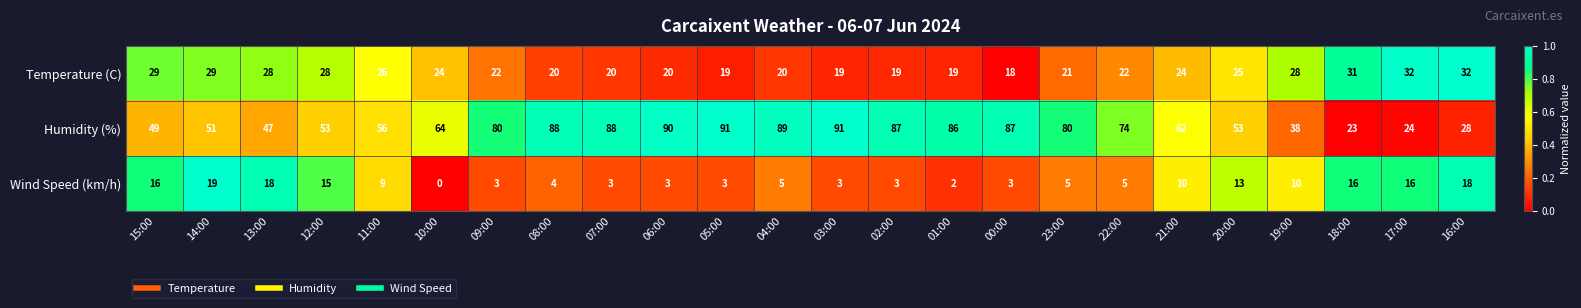

What is the difference between the maximum and minimum values in the Wind Speed (km/h) series?

19